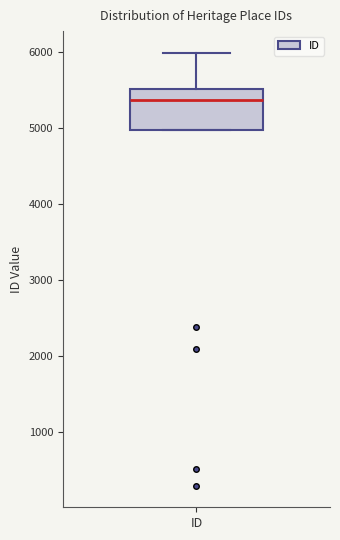

Read this box plot against the y-axis: the position of the median line, the range covered by the box, and the ends of both whiskers. The values are not printed on the chart, so give them approximately, as read against the axis.

median 5400, box 5000 to 5500, whiskers 5000 to 6000